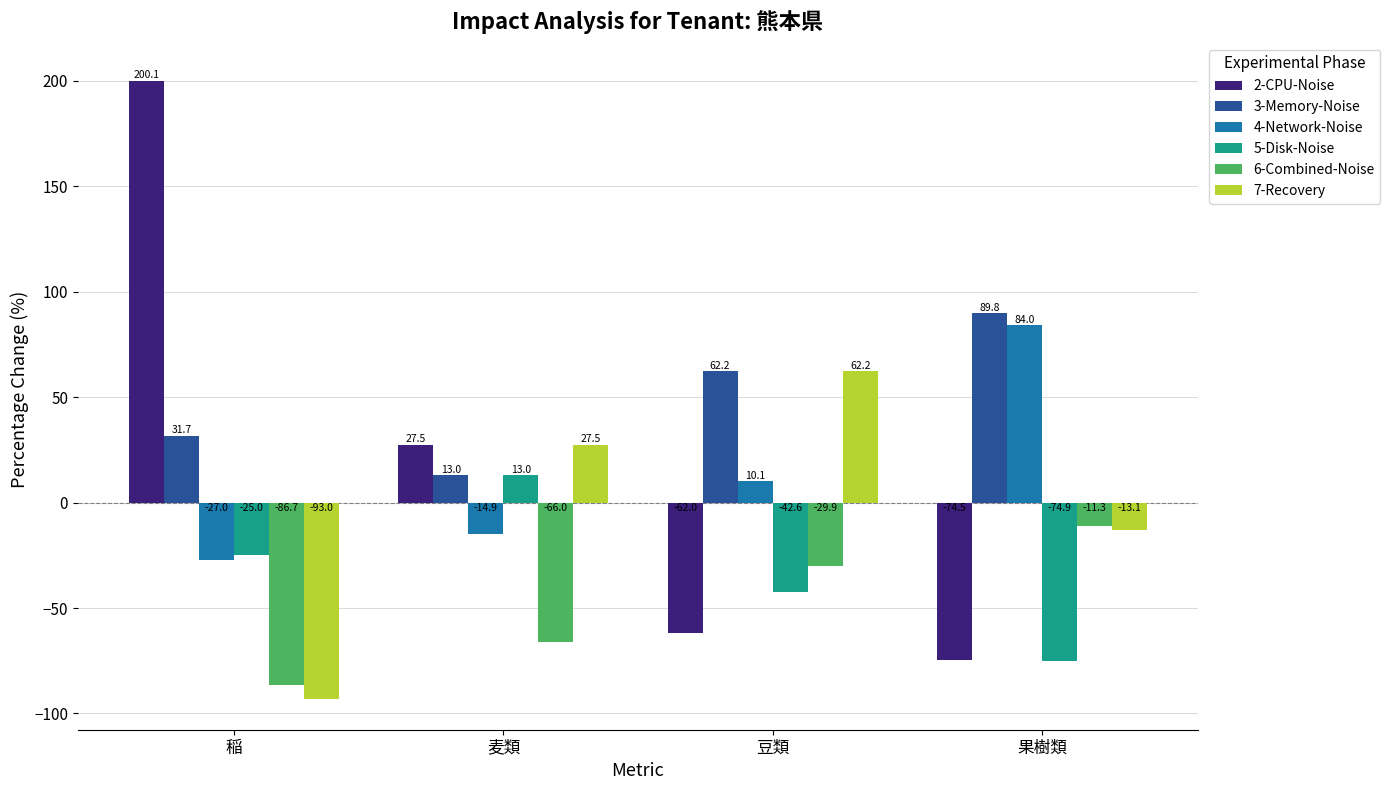

At how many categories does at least one series exceed 60?

3